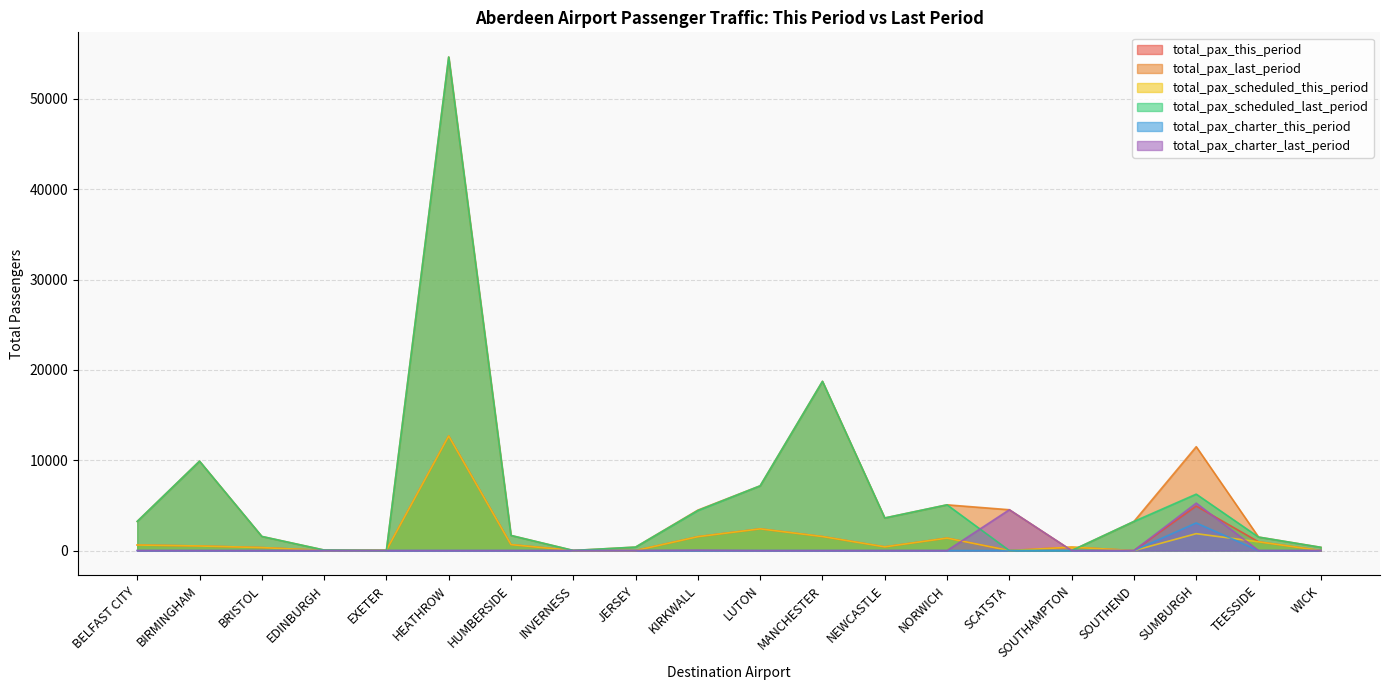

Reading left to right, extract all data points from this chart.

total_pax_this_period: 616	507	331	9	36	12688	661	0	0	1537	2403	1552	410	1380	0	379	0	4927	968	0
total_pax_last_period: 3227	9898	1565	58	0	54649	1673	12	384	4478	7169	18738	3609	5065	4520	0	3224	11501	1494	360
total_pax_scheduled_this_period: 616	507	331	9	36	12688	661	0	0	1537	2403	1552	410	1380	0	379	0	1871	968	0
total_pax_scheduled_last_period: 3227	9898	1565	58	0	54649	1673	12	384	4434	7169	18738	3609	5065	0	0	3224	6248	1494	360
total_pax_charter_this_period: 0	0	0	0	0	0	0	0	0	0	0	0	0	0	0	0	0	3056	0	0
total_pax_charter_last_period: 0	0	0	0	0	0	0	0	0	44	0	0	0	0	4520	0	0	5253	0	0